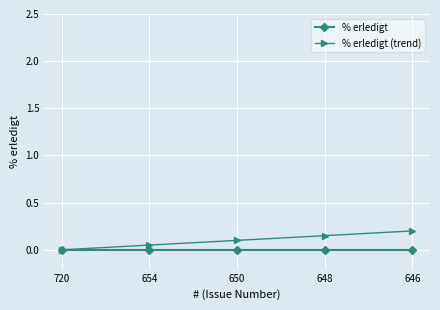

What are all the series names shown in the legend?

% erledigt, % erledigt (trend)